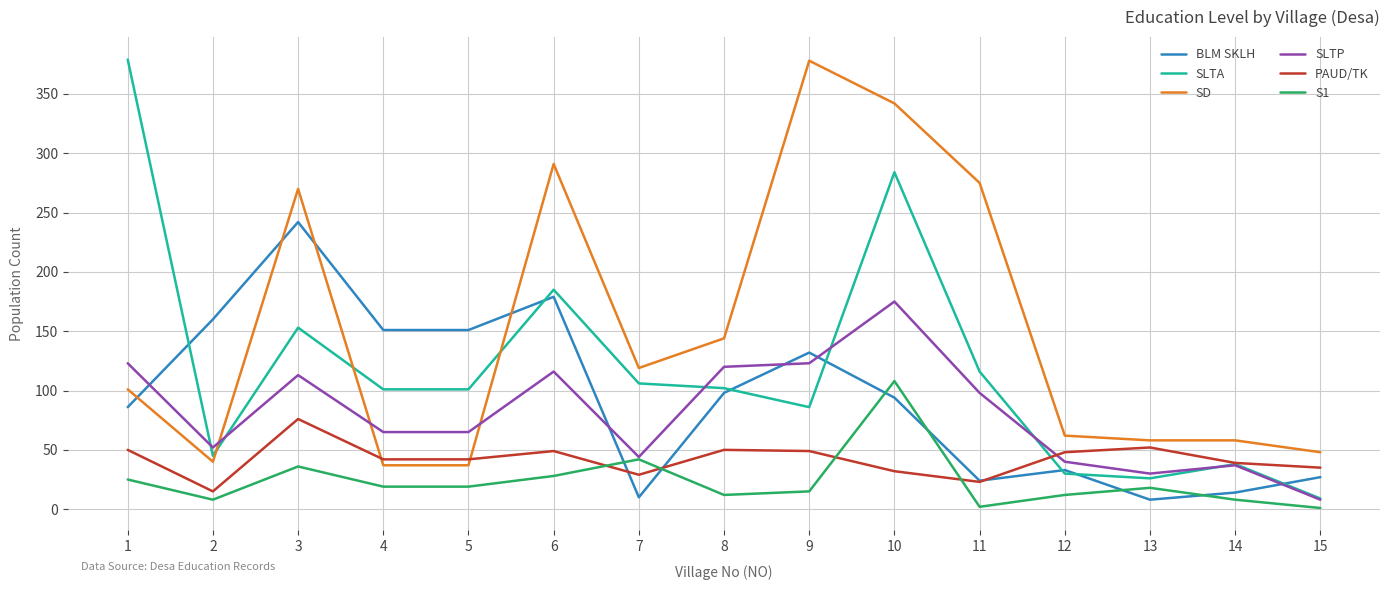

The value of SLTP at 11 is 168. True or false?

False